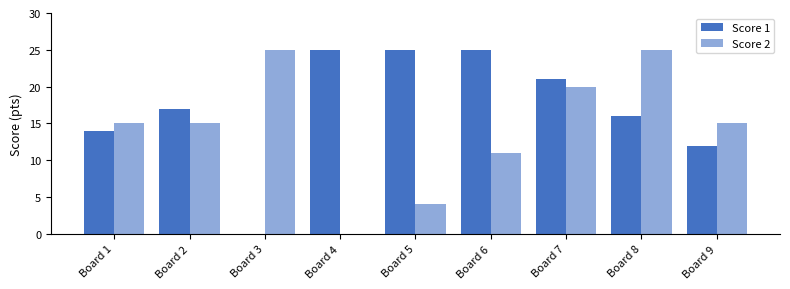

What is the spread (max minus min) of values at Board 5?

21